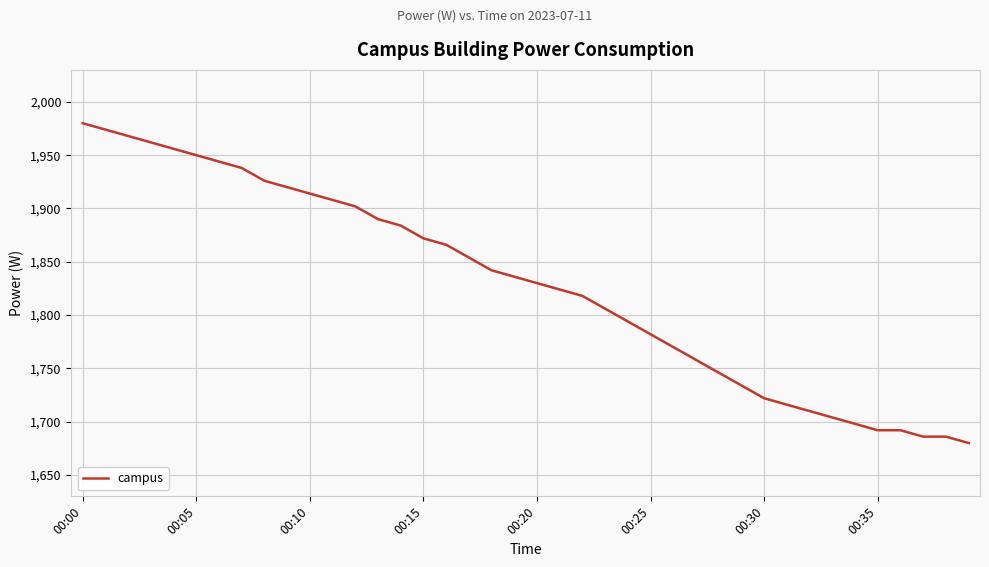

What is the minimum value shown in the chart?

1680